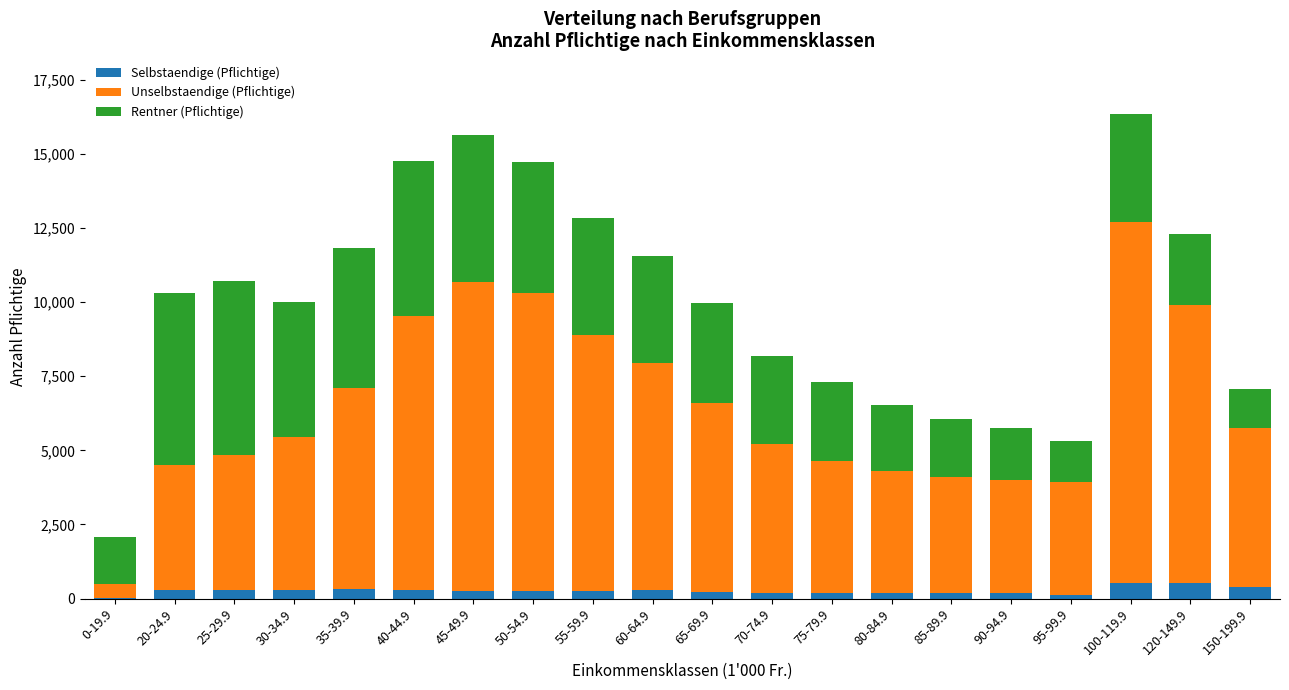

Which series has the largest total across all categories?

Unselbstaendige (Pflichtige)